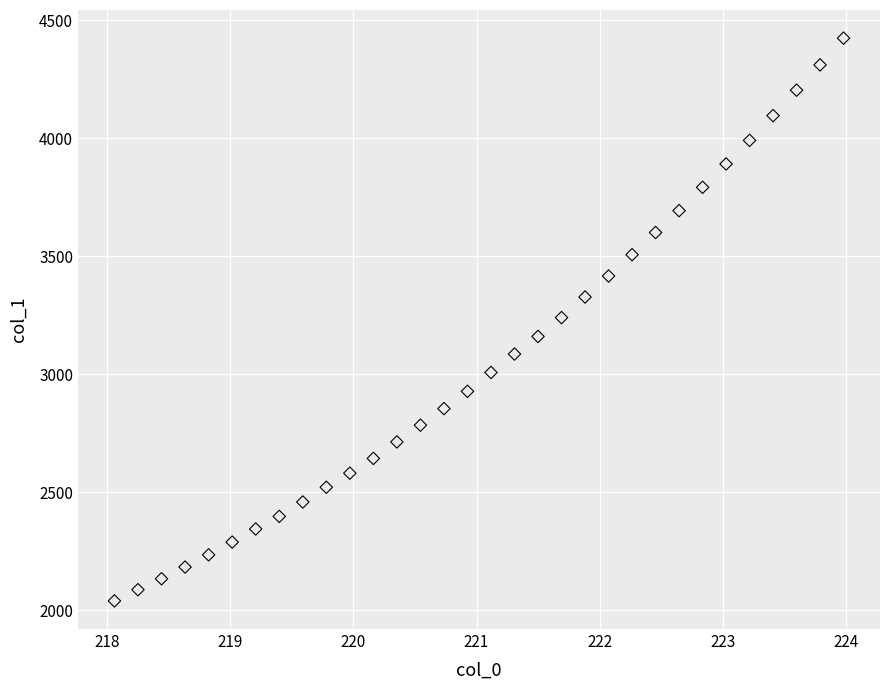

What is the range of Y values (max minus min)?

2384.3